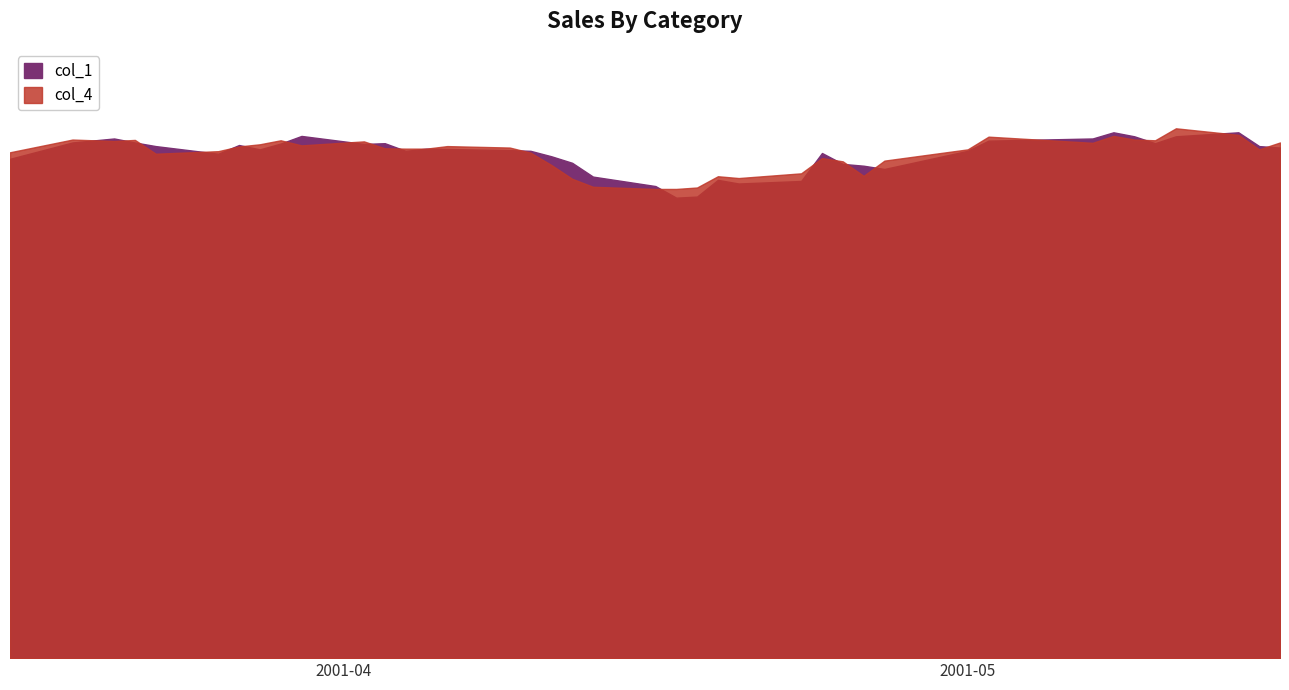

What is the label of the 19th point from the right?

2001/04/17